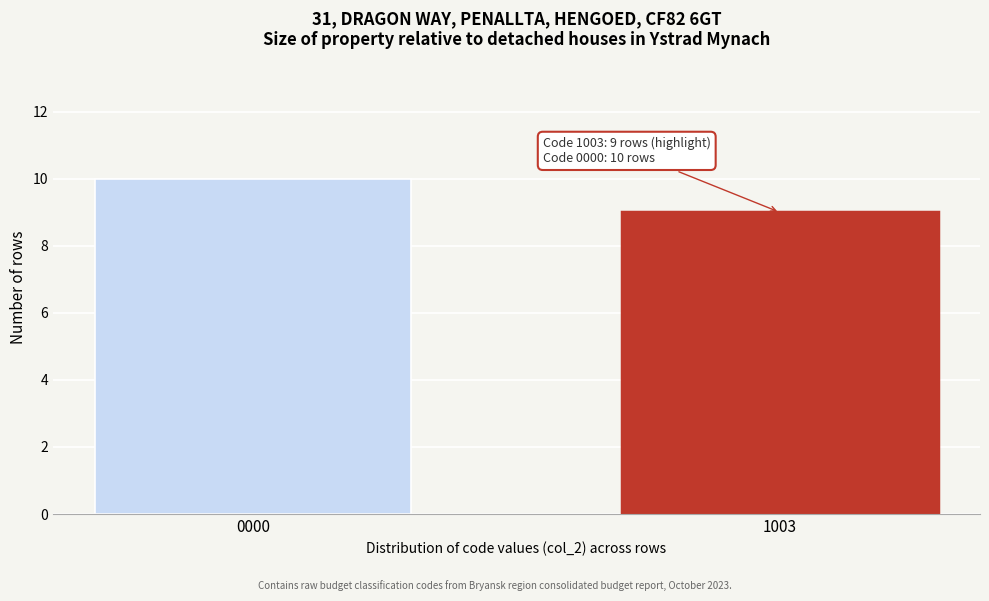

Reading right to left, transcribe all the data shown in this chart.

9	10